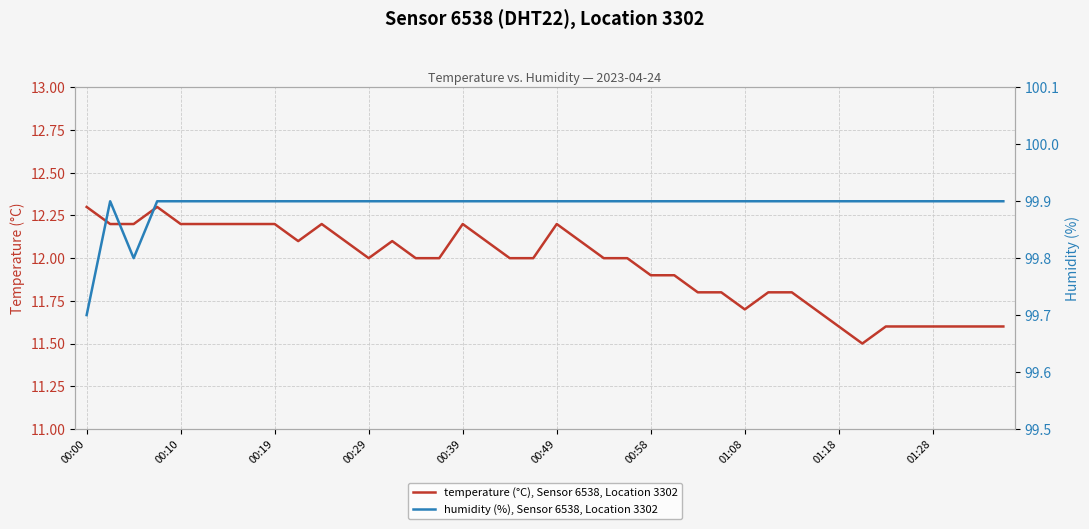

The value of temperature (°C), Sensor 6538, Location 3302 at 00:58 is 15.8. True or false?

False